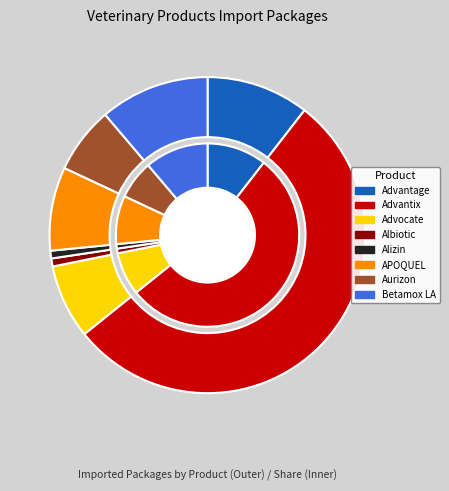

How many slices are in this pie chart?

8